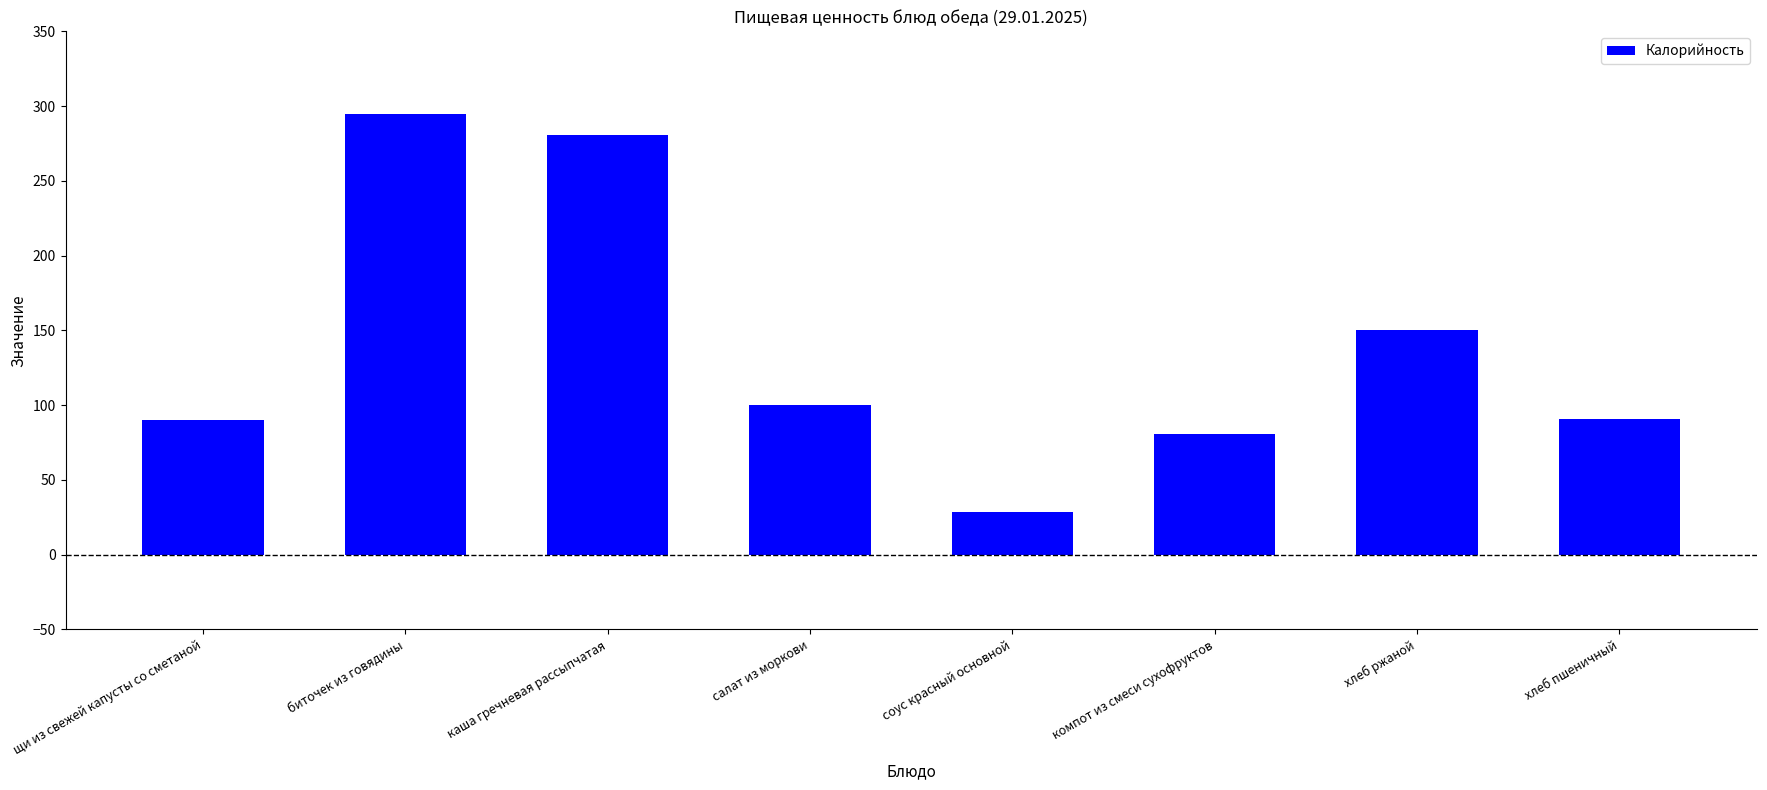

What is the average value?

139.5